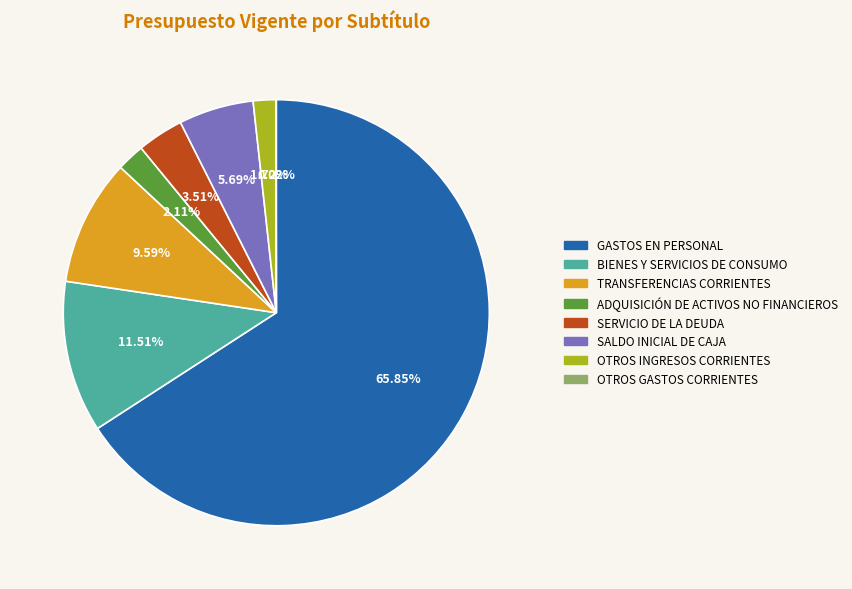

Between BIENES Y SERVICIOS DE CONSUMO and ADQUISICIÓN DE ACTIVOS NO FINANCIEROS, which is larger?

BIENES Y SERVICIOS DE CONSUMO